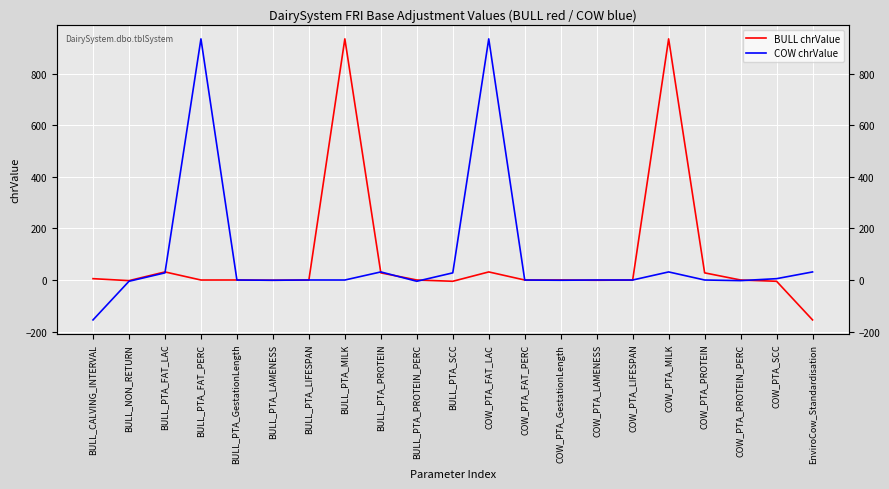

Where does the COW chrValue series first go above 0?

BULL_PTA_FAT_LAC